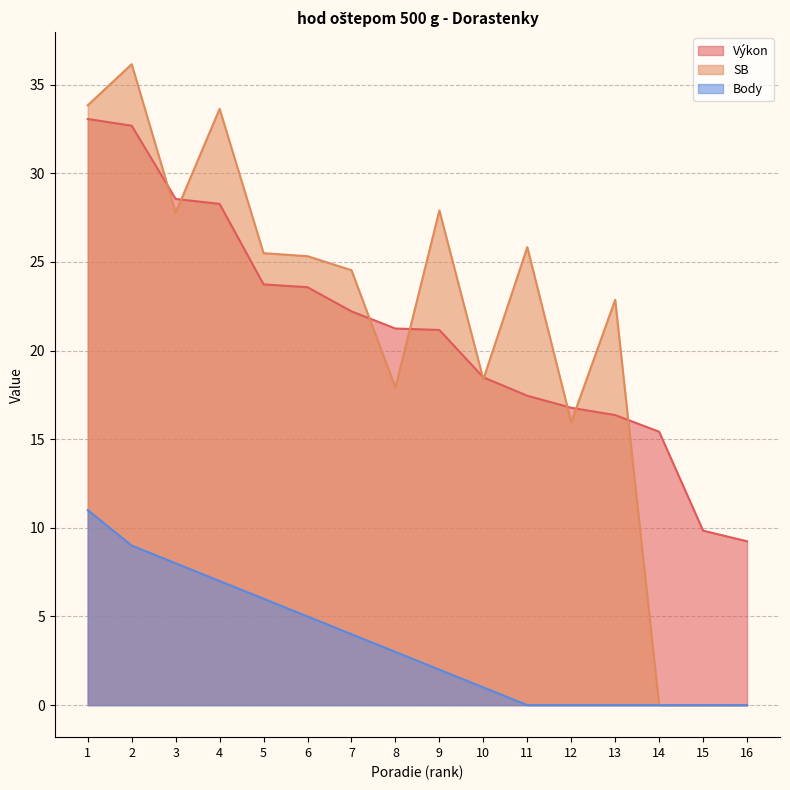

Is the value of Body at 13 greater than the value of Výkon at 11?

No